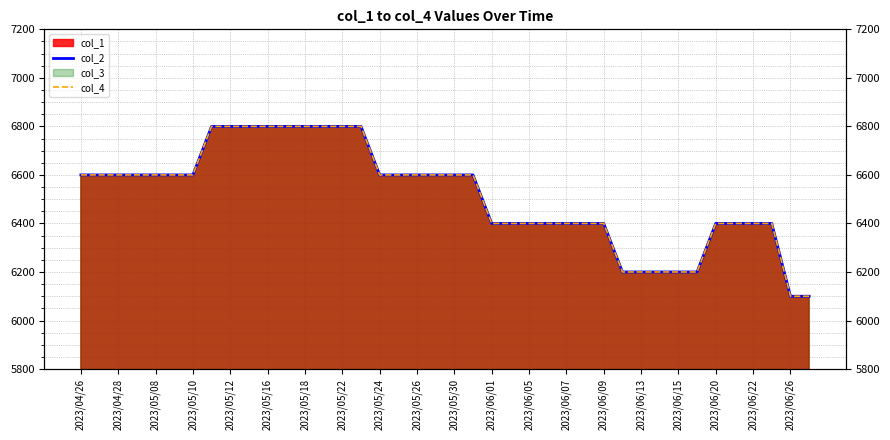

Is it true that col_2 equals 10663 at 2023/05/16?

False